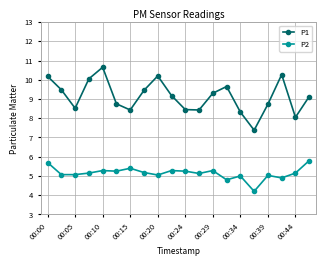

Which series has the largest range (max minus min)?

P1